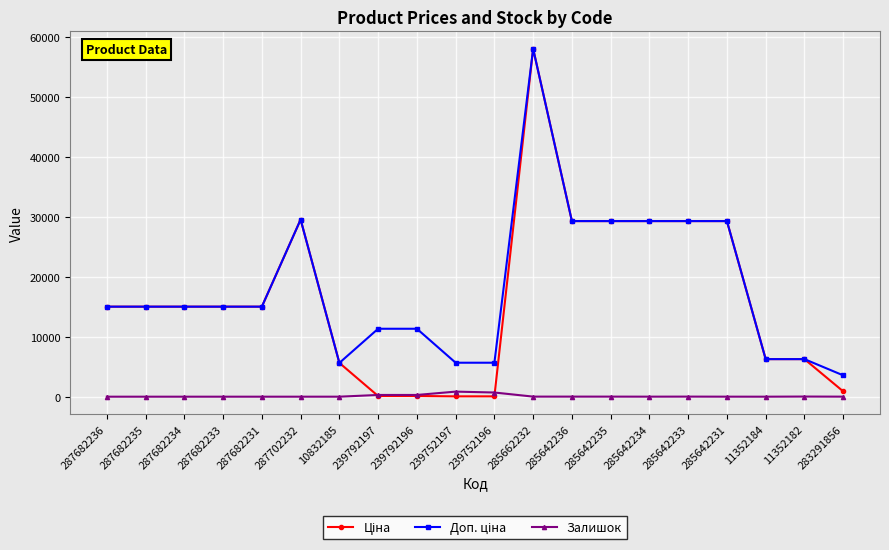

What value does the Залишок series have at 285642236?

12.0